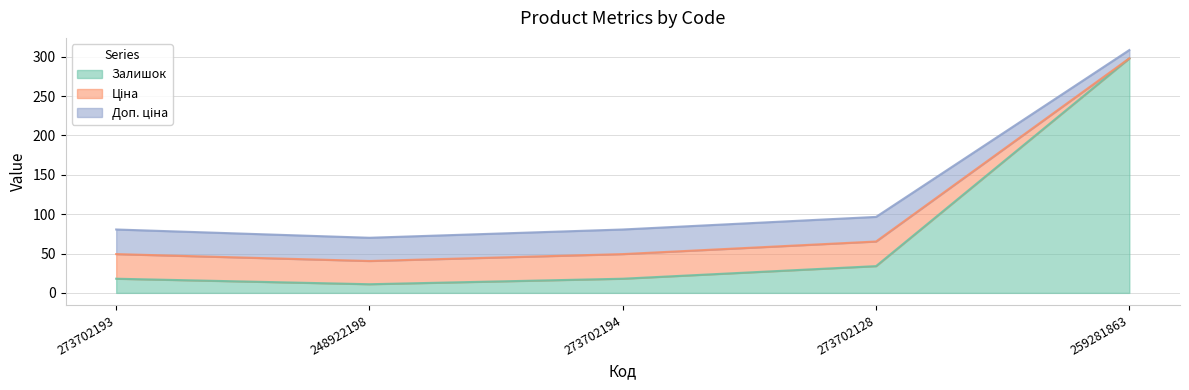

What is the maximum value shown in the chart?

308.6